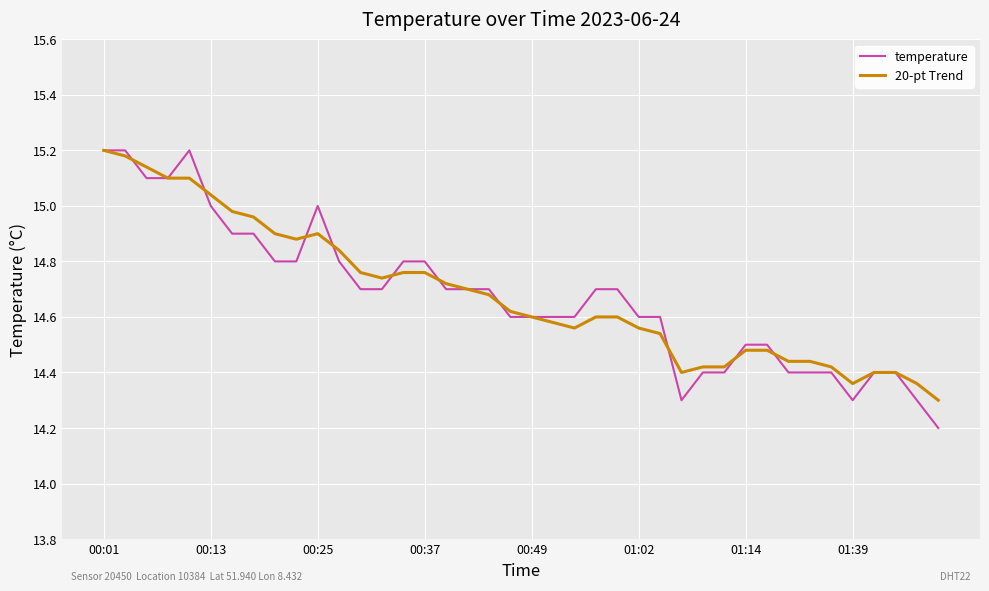

How many series are shown in this chart?

2